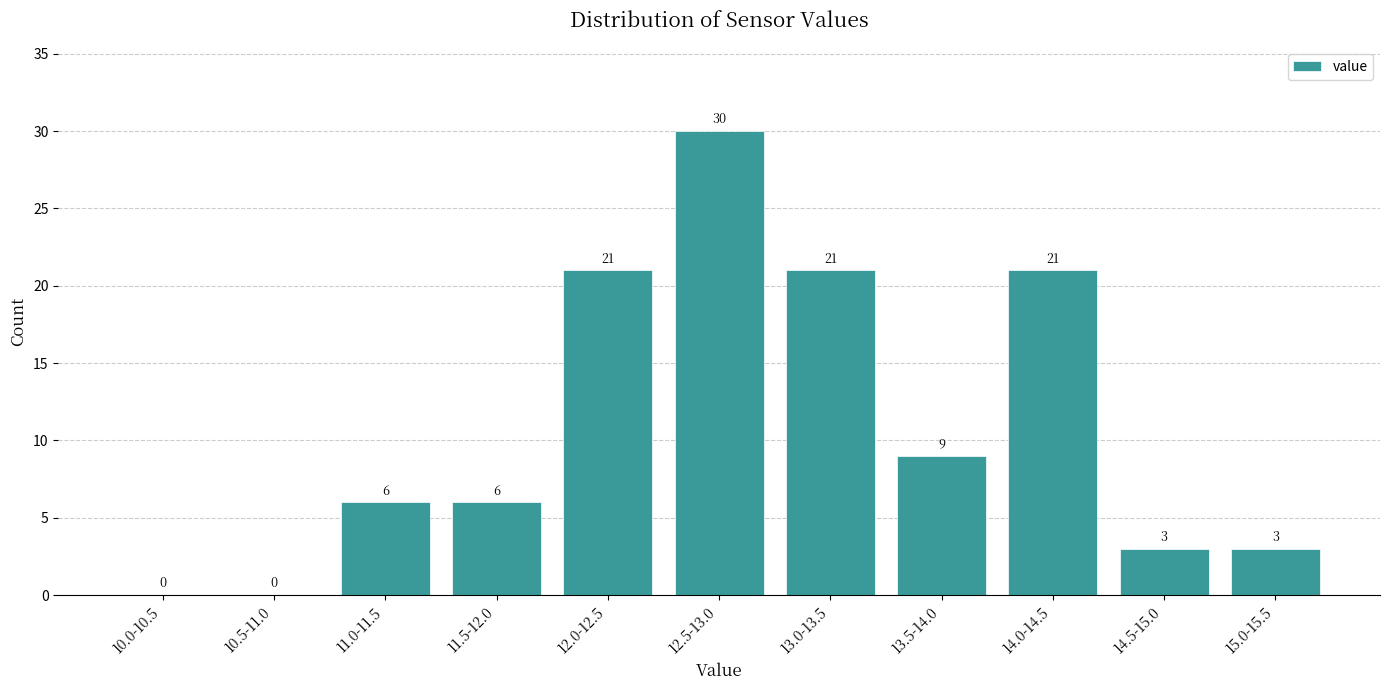

Reading left to right, what are all the values shown in this chart?

10.0-10.5=0	10.5-11.0=0	11.0-11.5=6	11.5-12.0=6	12.0-12.5=21	12.5-13.0=30	13.0-13.5=21	13.5-14.0=9	14.0-14.5=21	14.5-15.0=3	15.0-15.5=3